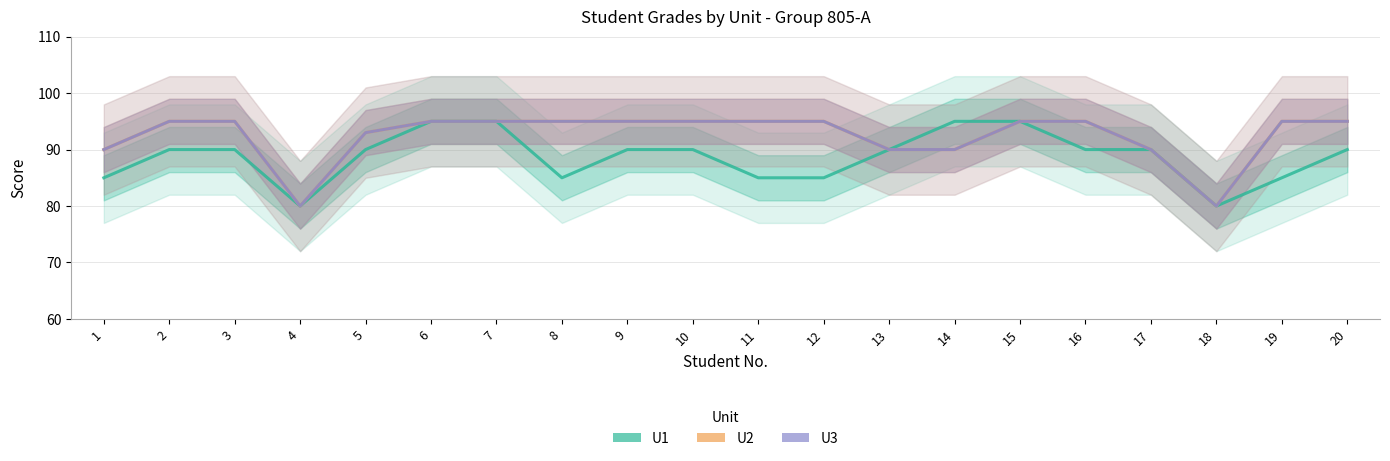

At which label does U1 first exceed 90?

6